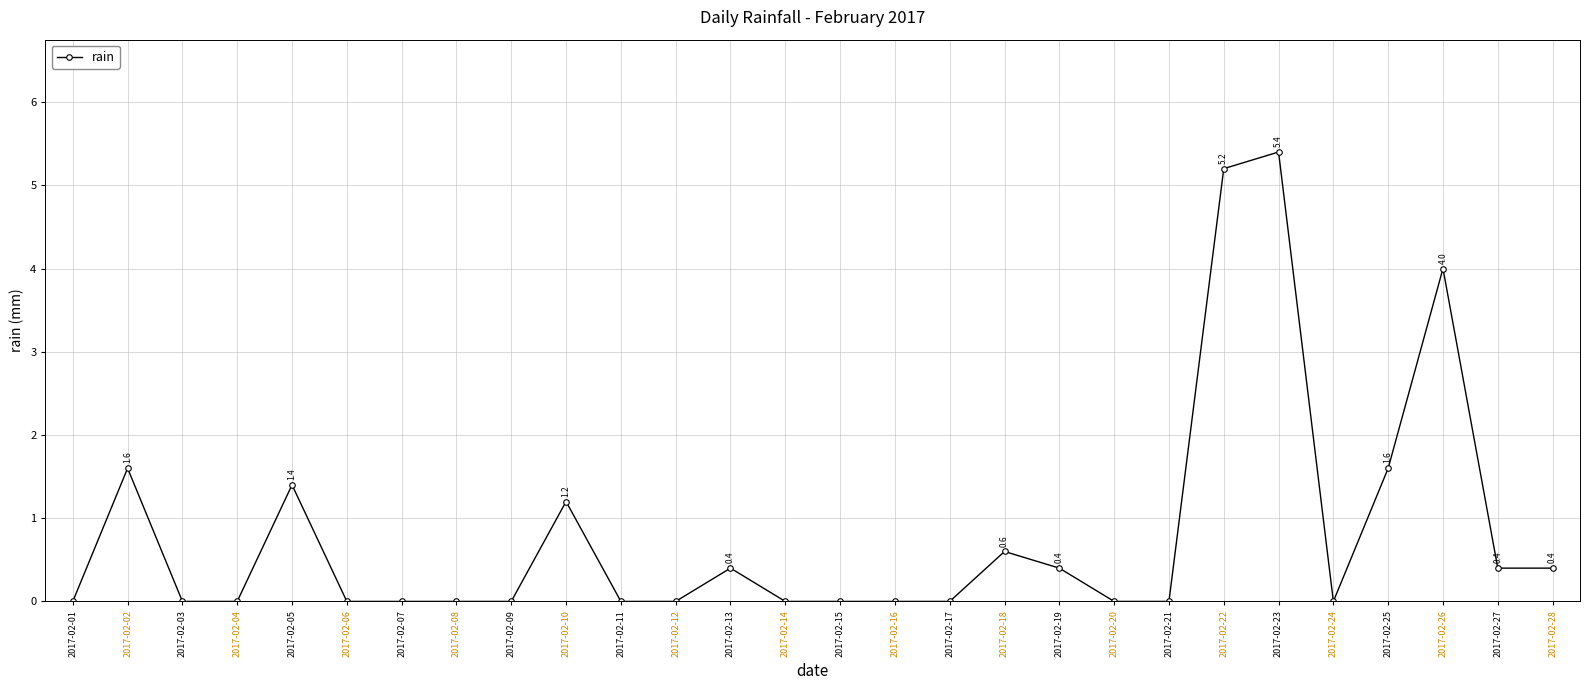

What is the average value?

0.8